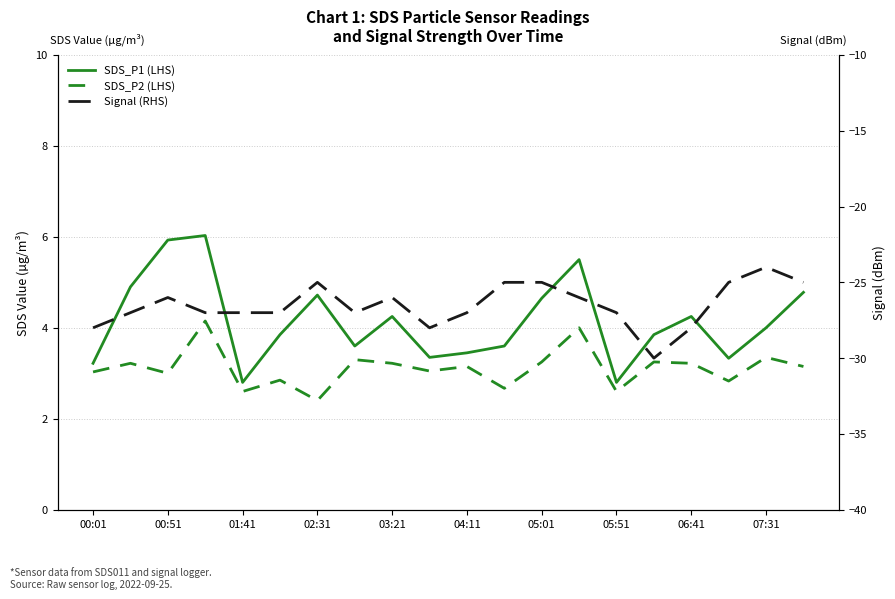

What is the difference between the SDS_P1 (LHS) values at 19 and 05:51?

1.2